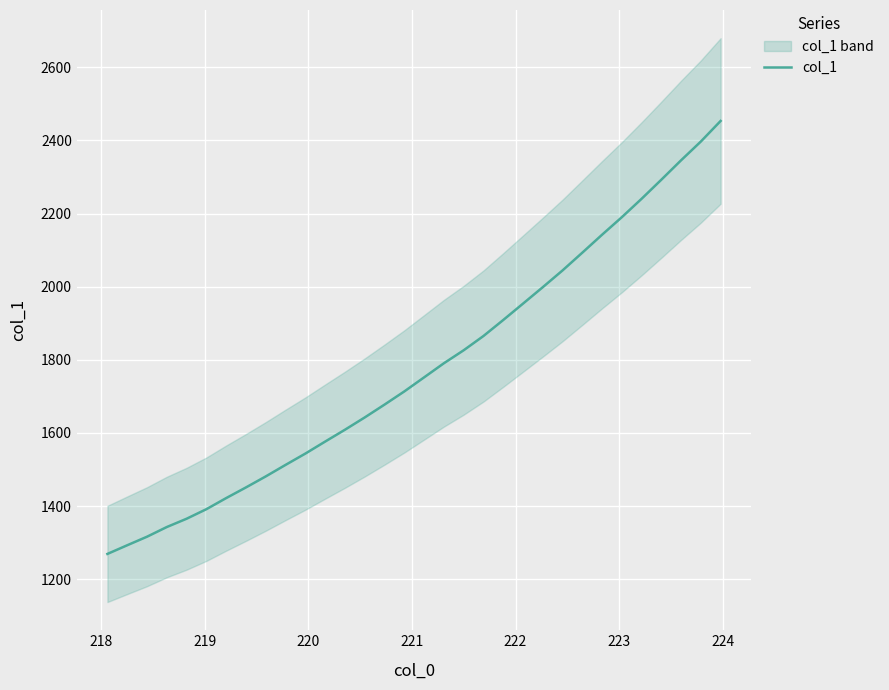

What is the maximum value for col_1?

2453.0